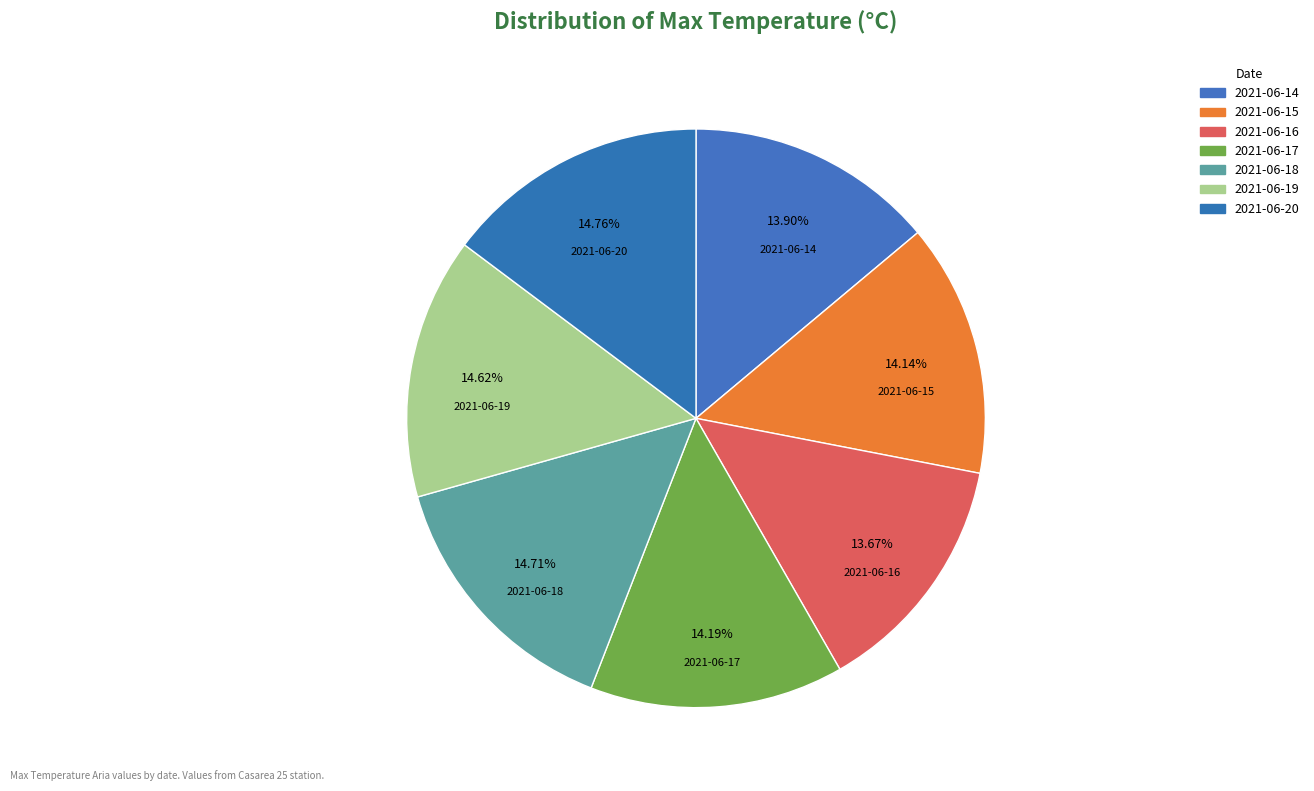

True or false: 2021-06-17 accounts for 14% of the total.

True